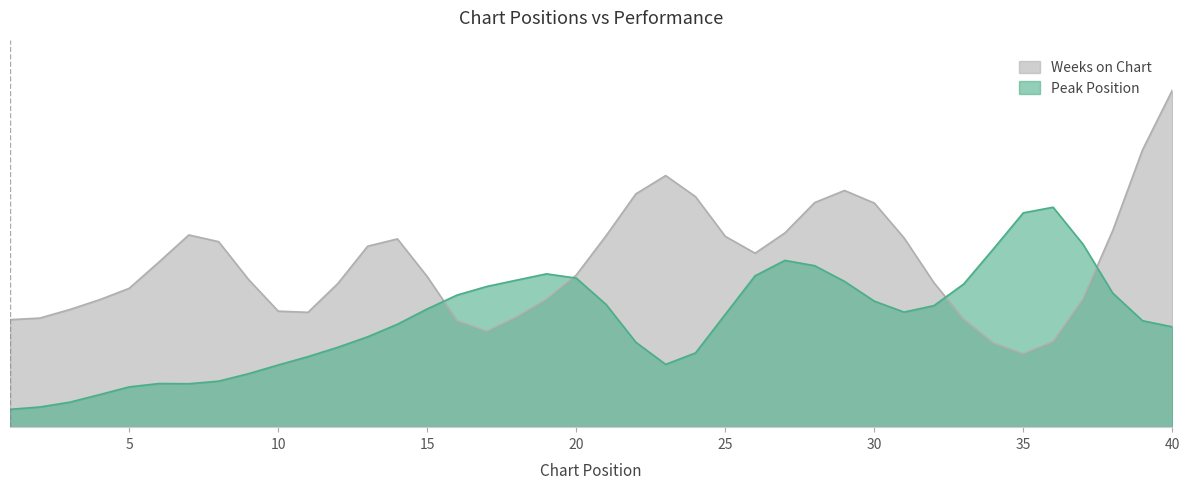

What is the total value across all series at 5?

6